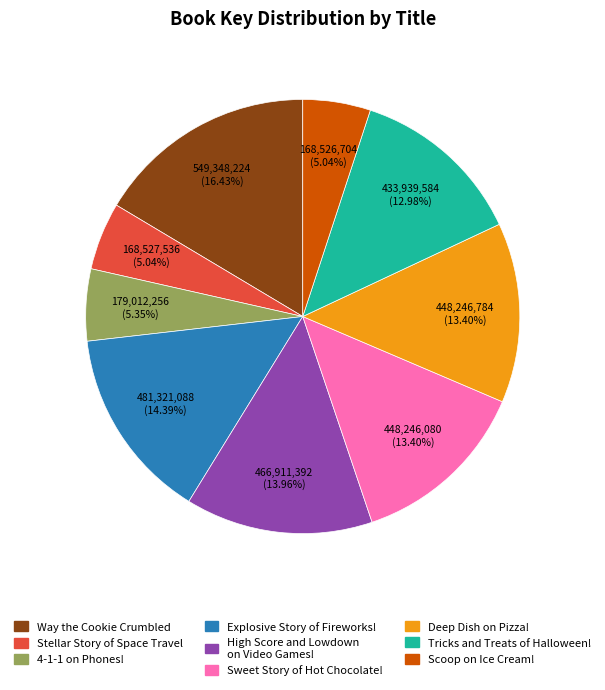

To the nearest percent, what is the difference between the largest and smallest slice percentages?

11%